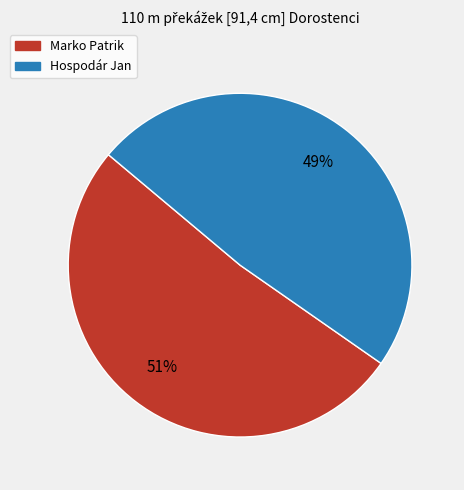

Count the number of slices in the pie.

2